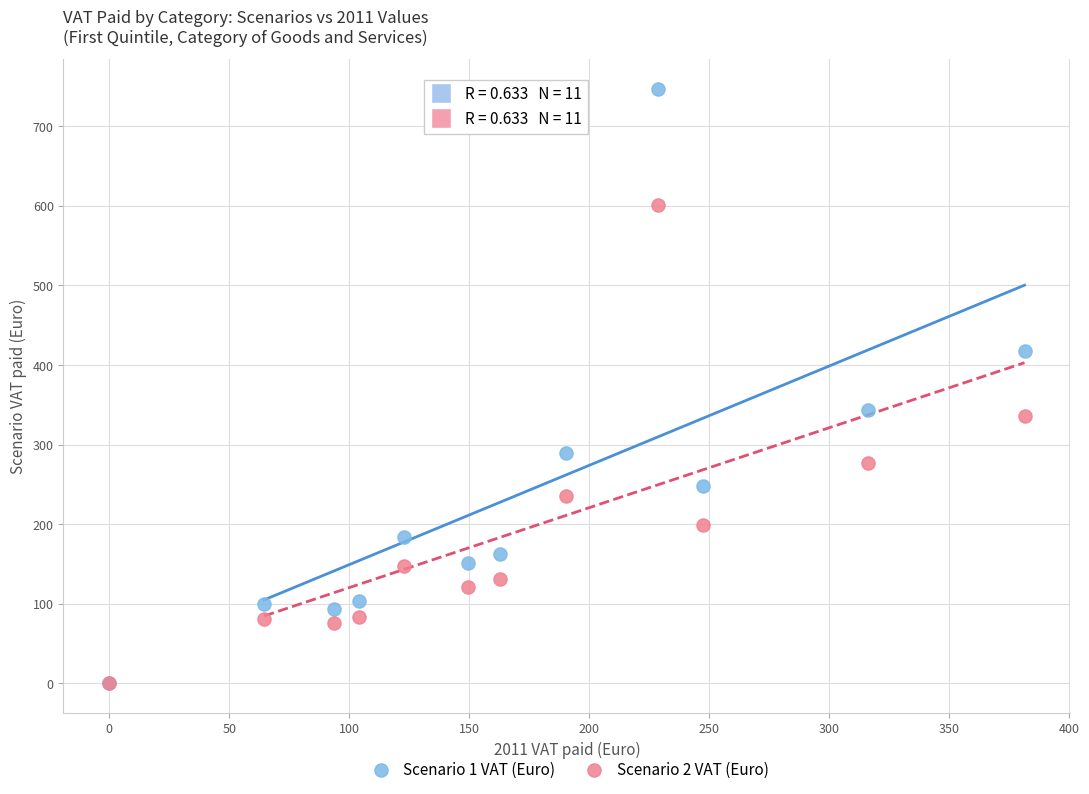

What are all the series names shown in the legend?

Scenario 1 VAT (Euro), Scenario 2 VAT (Euro)